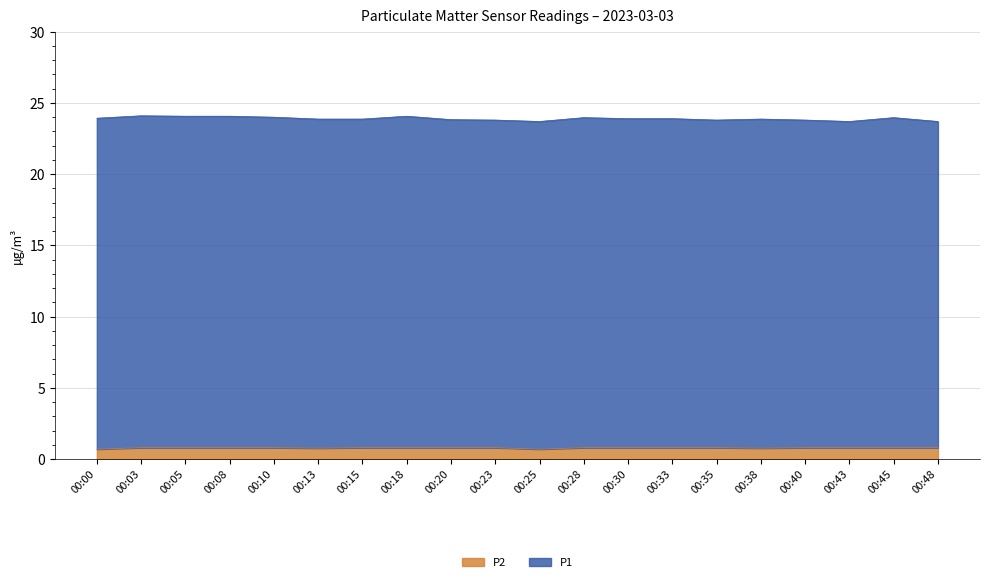

What is the sum of the values at 00:23 and 00:33?

1.6